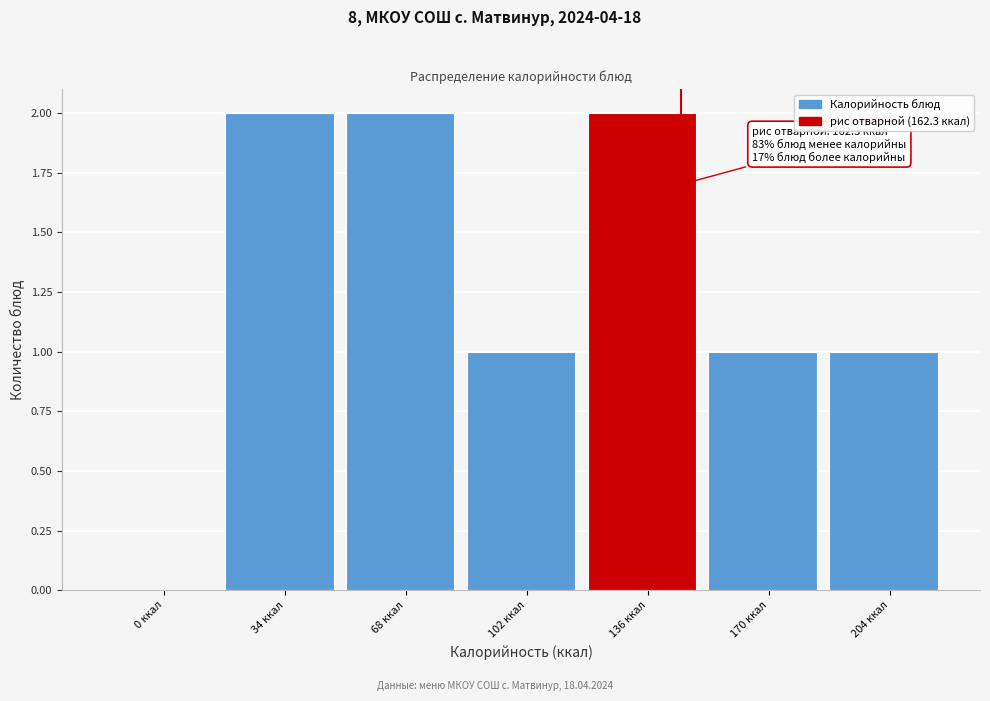

Reading left to right, transcribe all the data shown in this chart.

0 ккал=0	34 ккал=2	68 ккал=2	102 ккал=1	136 ккал=2	170 ккал=1	204 ккал=1